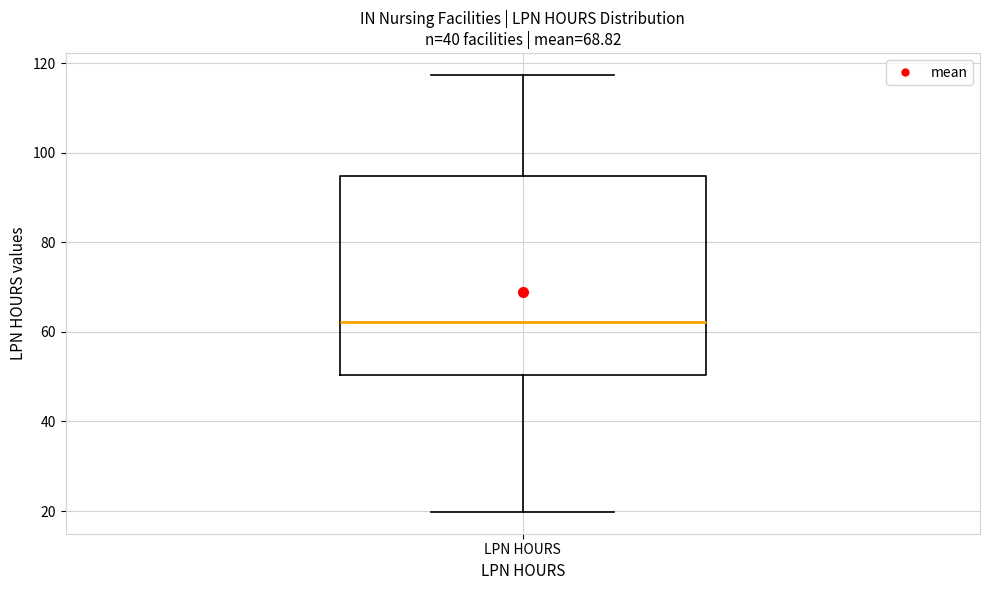

Read this box plot against the y-axis: the position of the median line, the range covered by the box, and the ends of both whiskers. The values are not printed on the chart, so give them approximately, as read against the axis.

median 62, box 50 to 94, whiskers 20 to 118